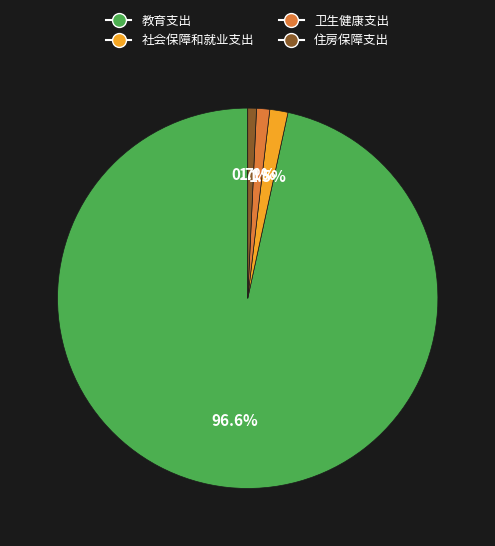

To the nearest percent, what is the difference between the largest and smallest slice percentages?

96%